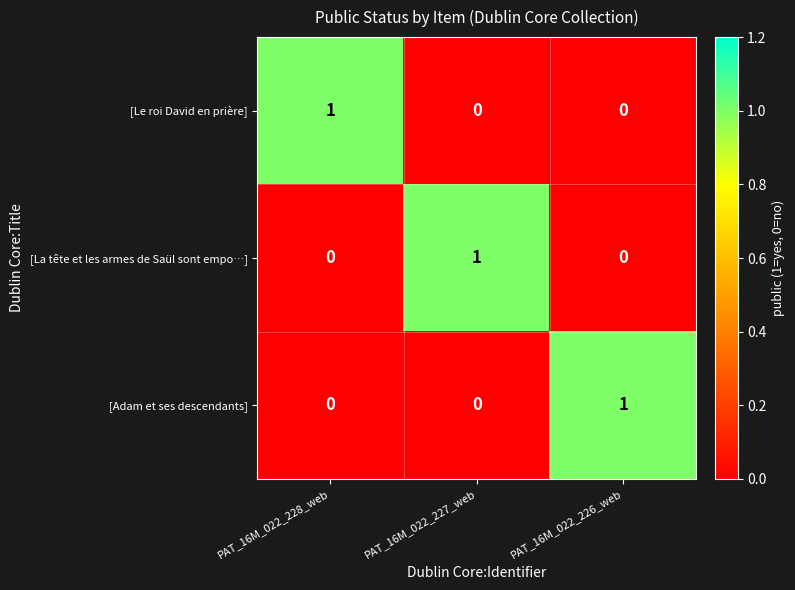

Is the value of [La tête et les armes de Saül sont empo…] at PAT_16M_022_227_web greater than the value of [Le roi David en prière] at PAT_16M_022_227_web?

Yes